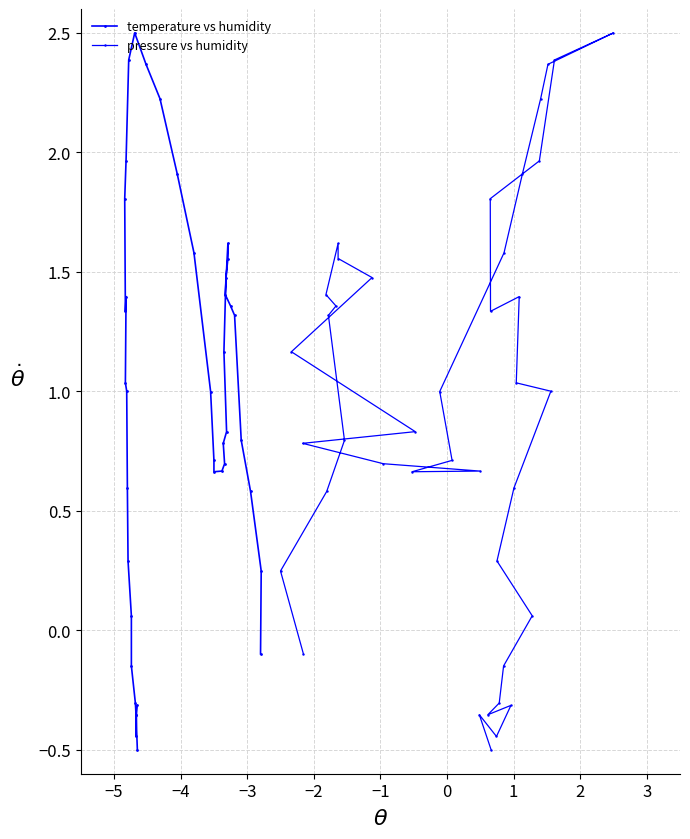

How many lines are shown in the chart?

2